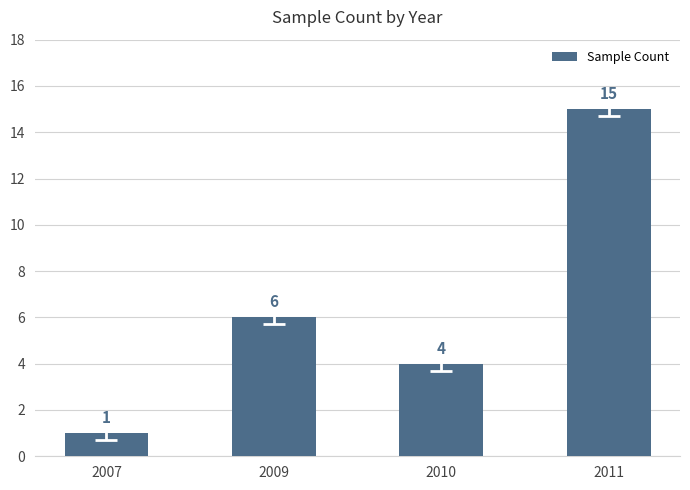

Rank the categories by value from lowest to highest.

2007, 2010, 2009, 2011